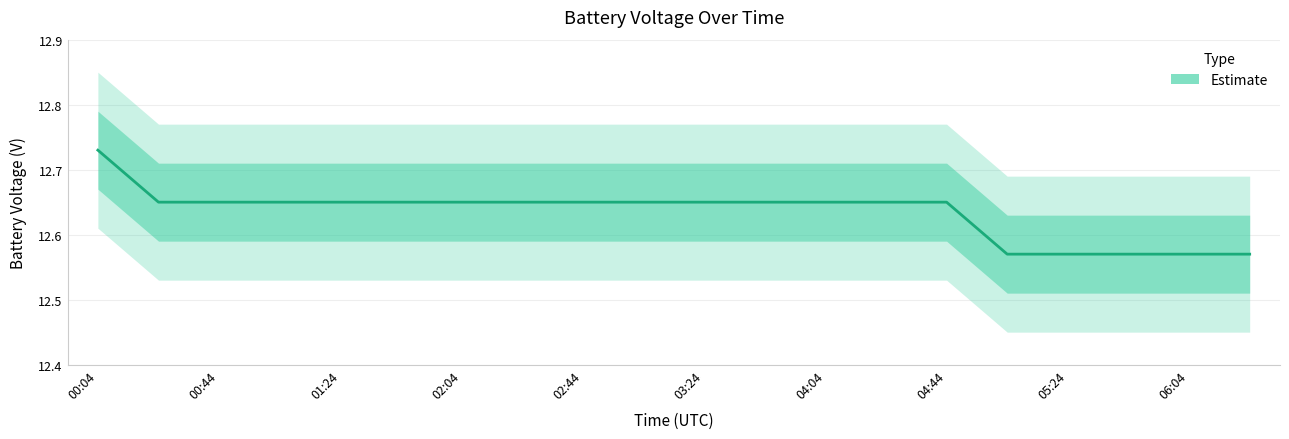

What position from the left is 02:04?

7